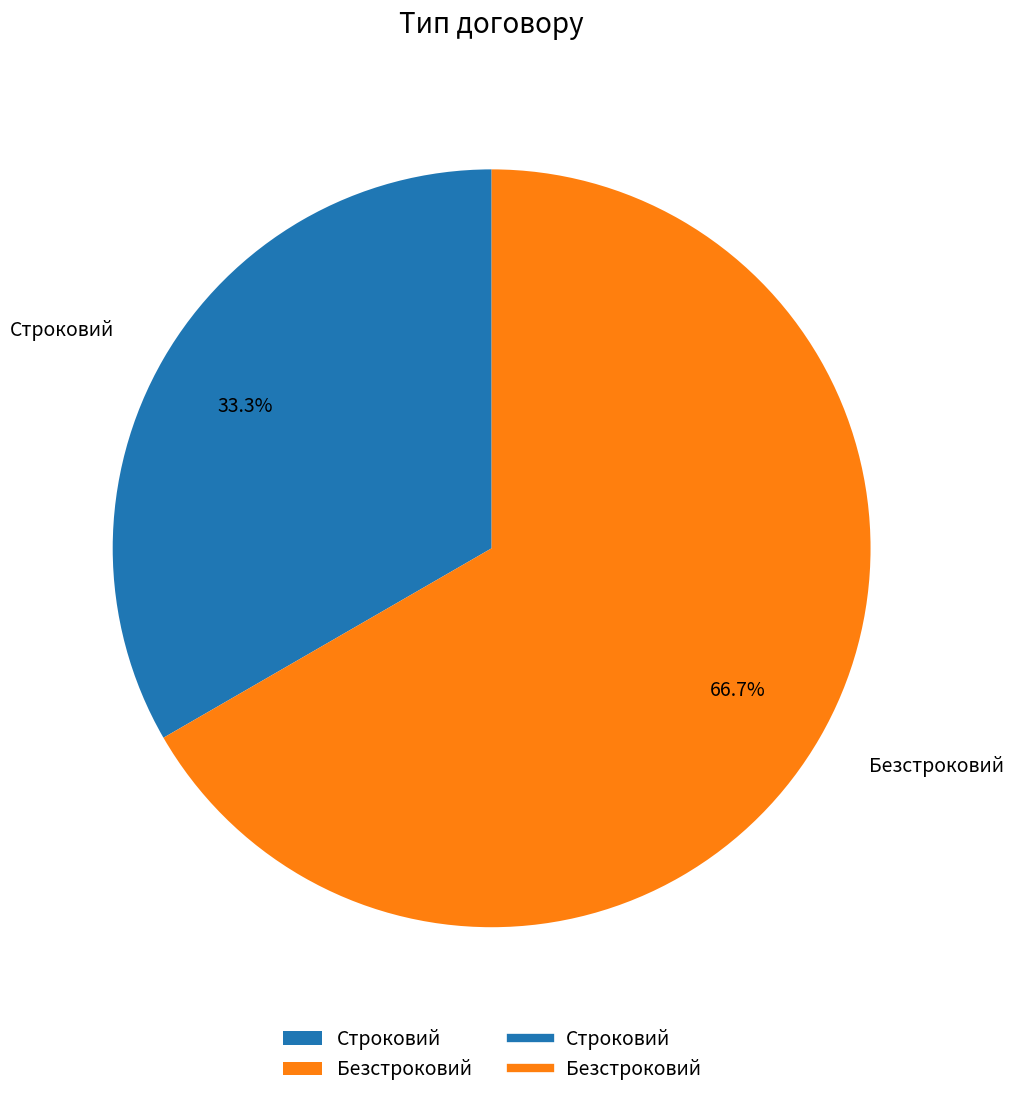

How many segments does this pie chart have?

2